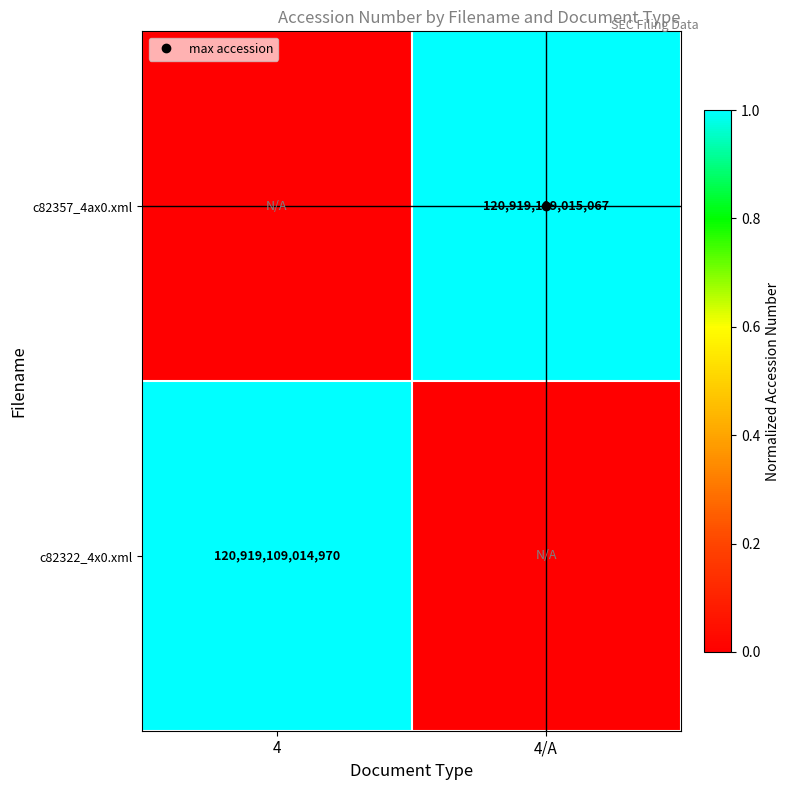

Between 4 and 4/A, which series saw the biggest shift?

c82357_4ax0.xml